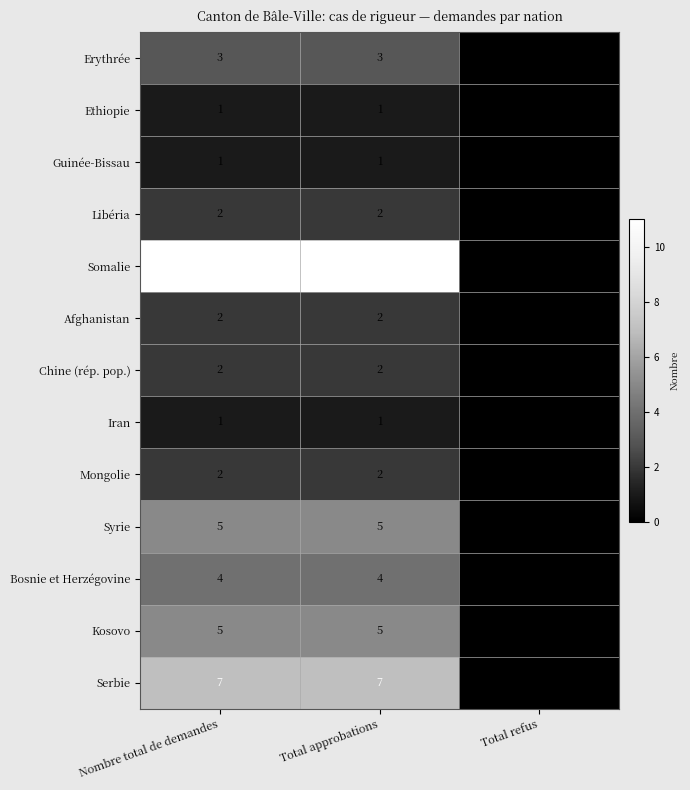

The value of Guinée-Bissau at Total approbations is 1. True or false?

True